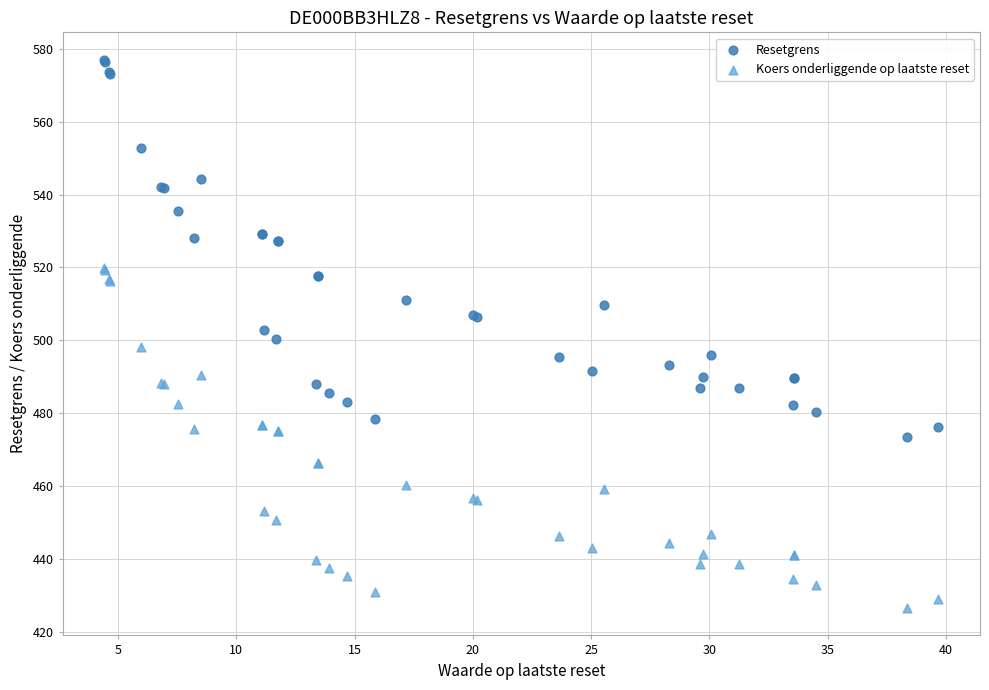

Which series reaches the maximum Y coordinate?

Resetgrens